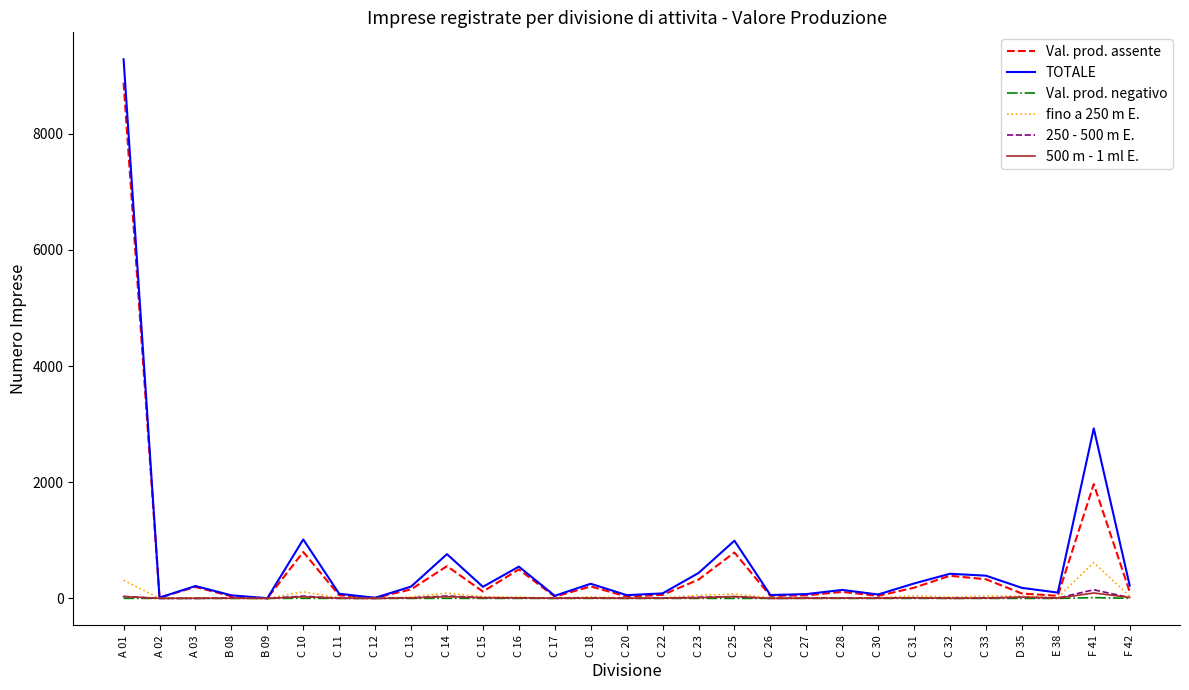

Which series has the largest range (max minus min)?

TOTALE